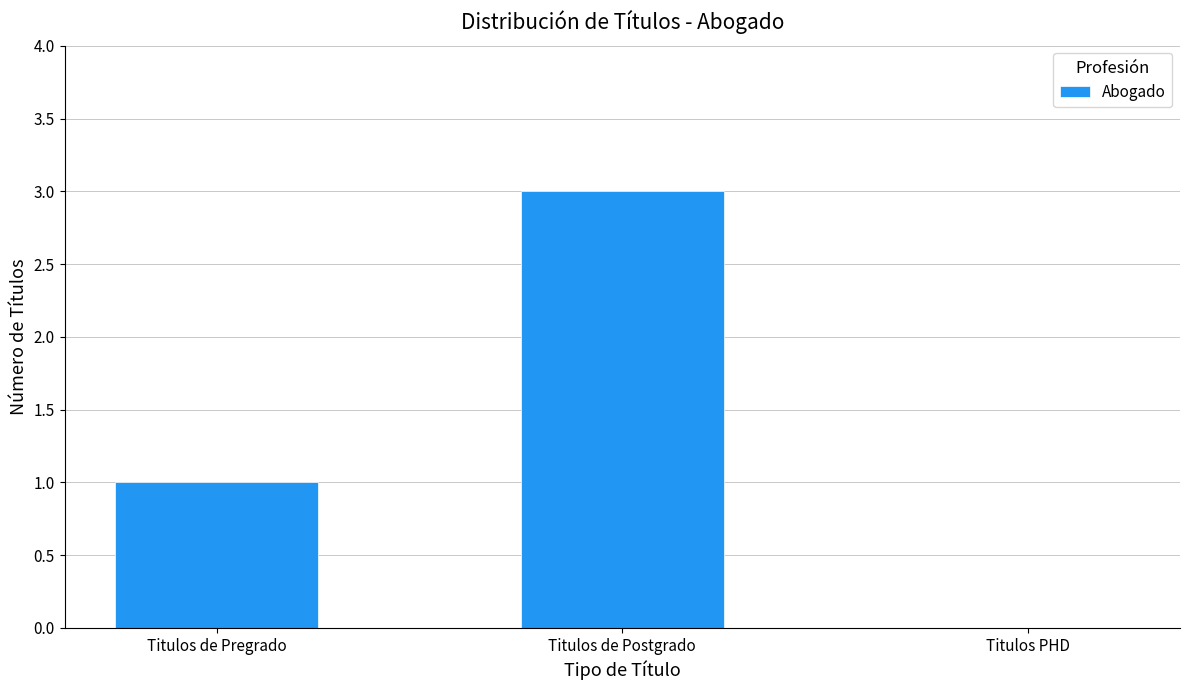

Approximately how many times larger is the value at Titulos de Pregrado compared to Titulos de Postgrado?

0.3